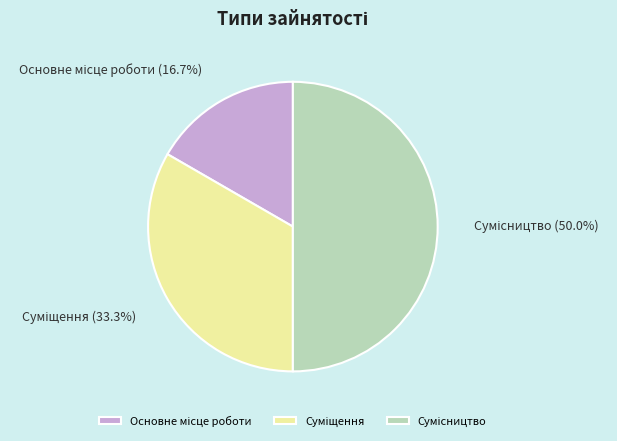

How many slices are in this pie chart?

3